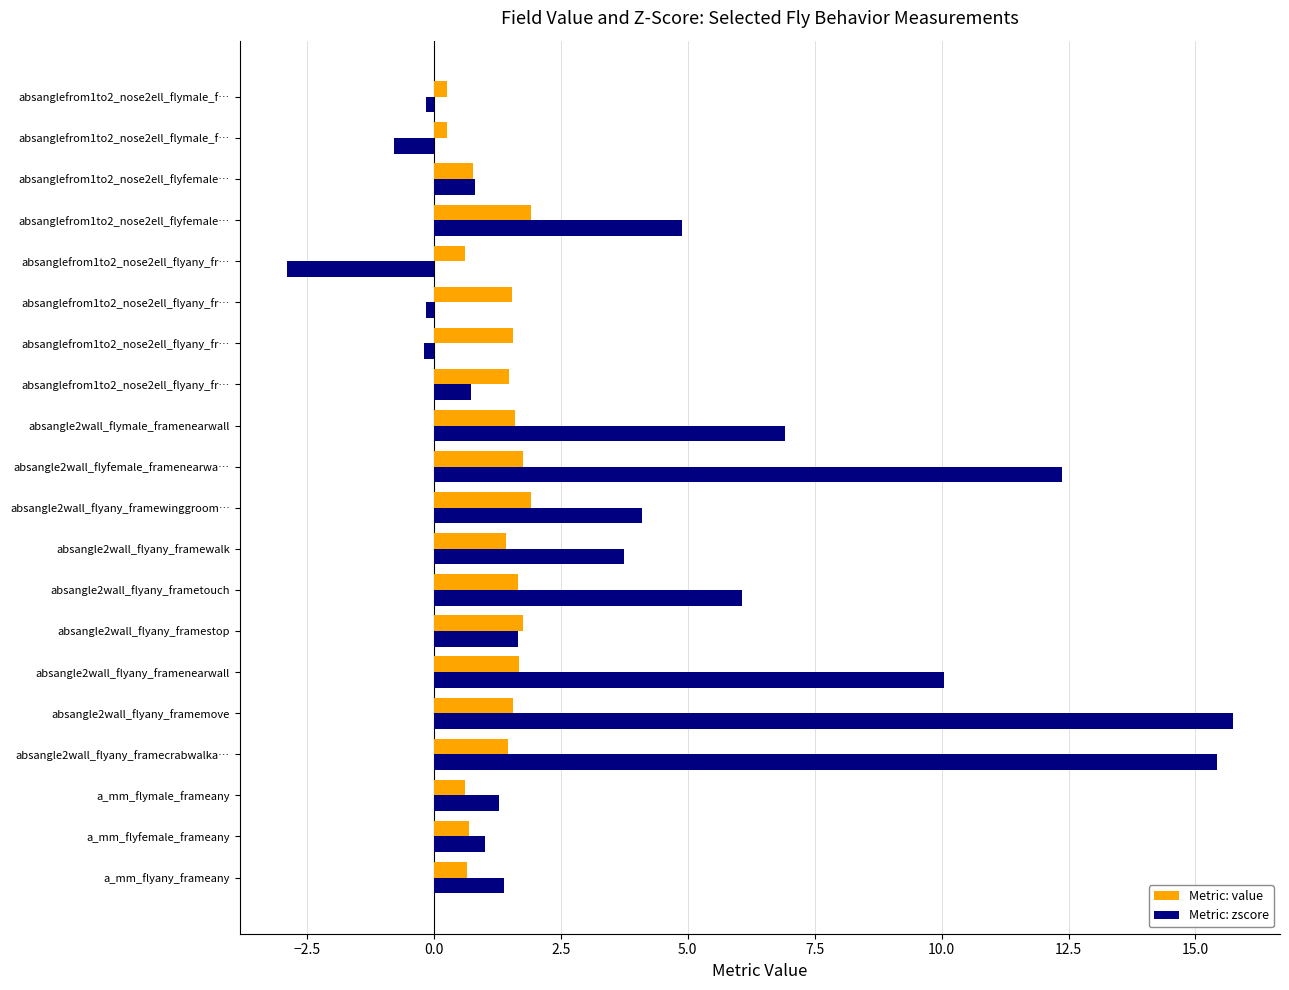

How many distinct data groups are displayed?

2